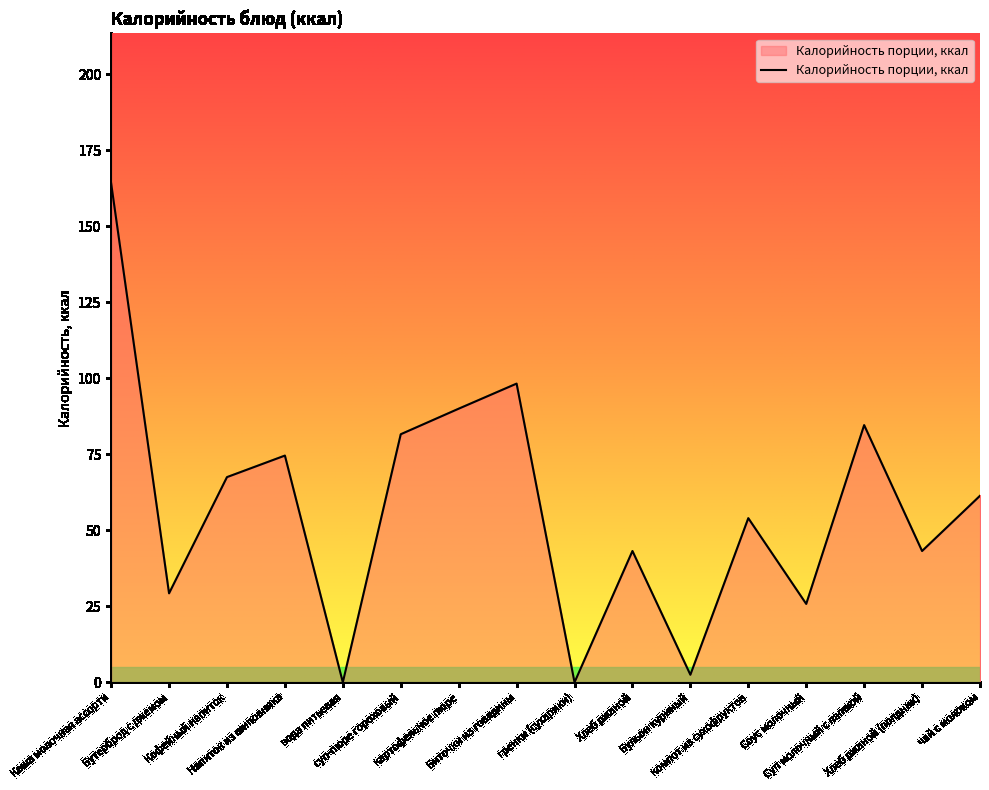

What is the greatest value displayed?

164.2